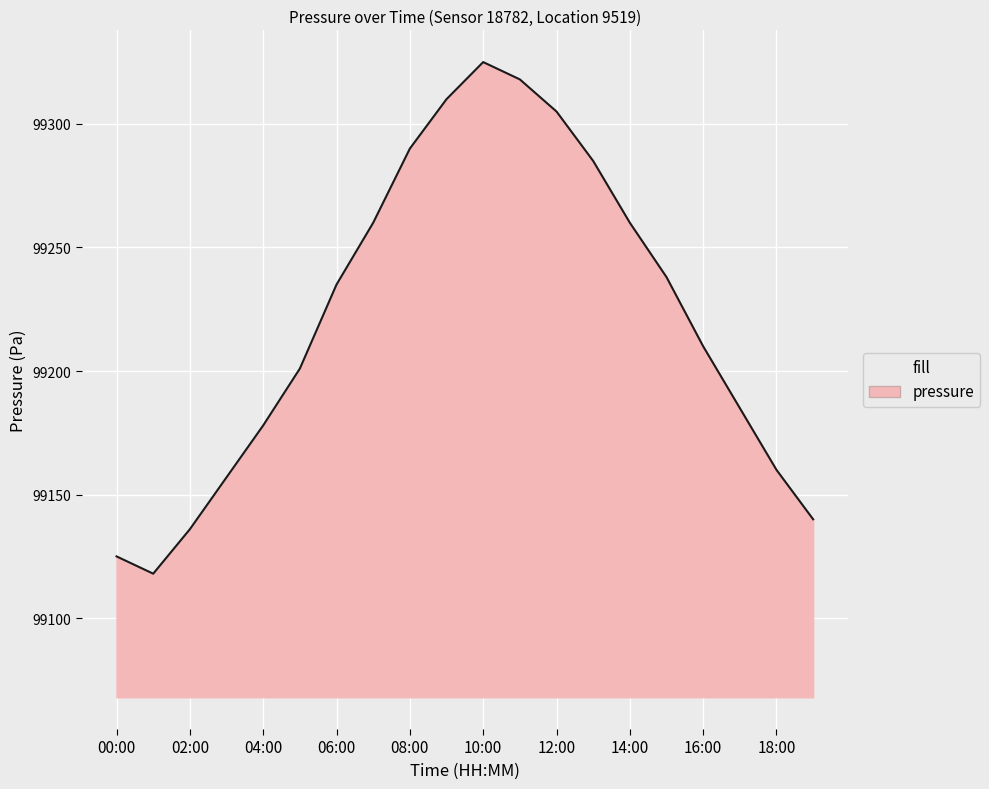

What is the minimum value shown in the chart?

99118